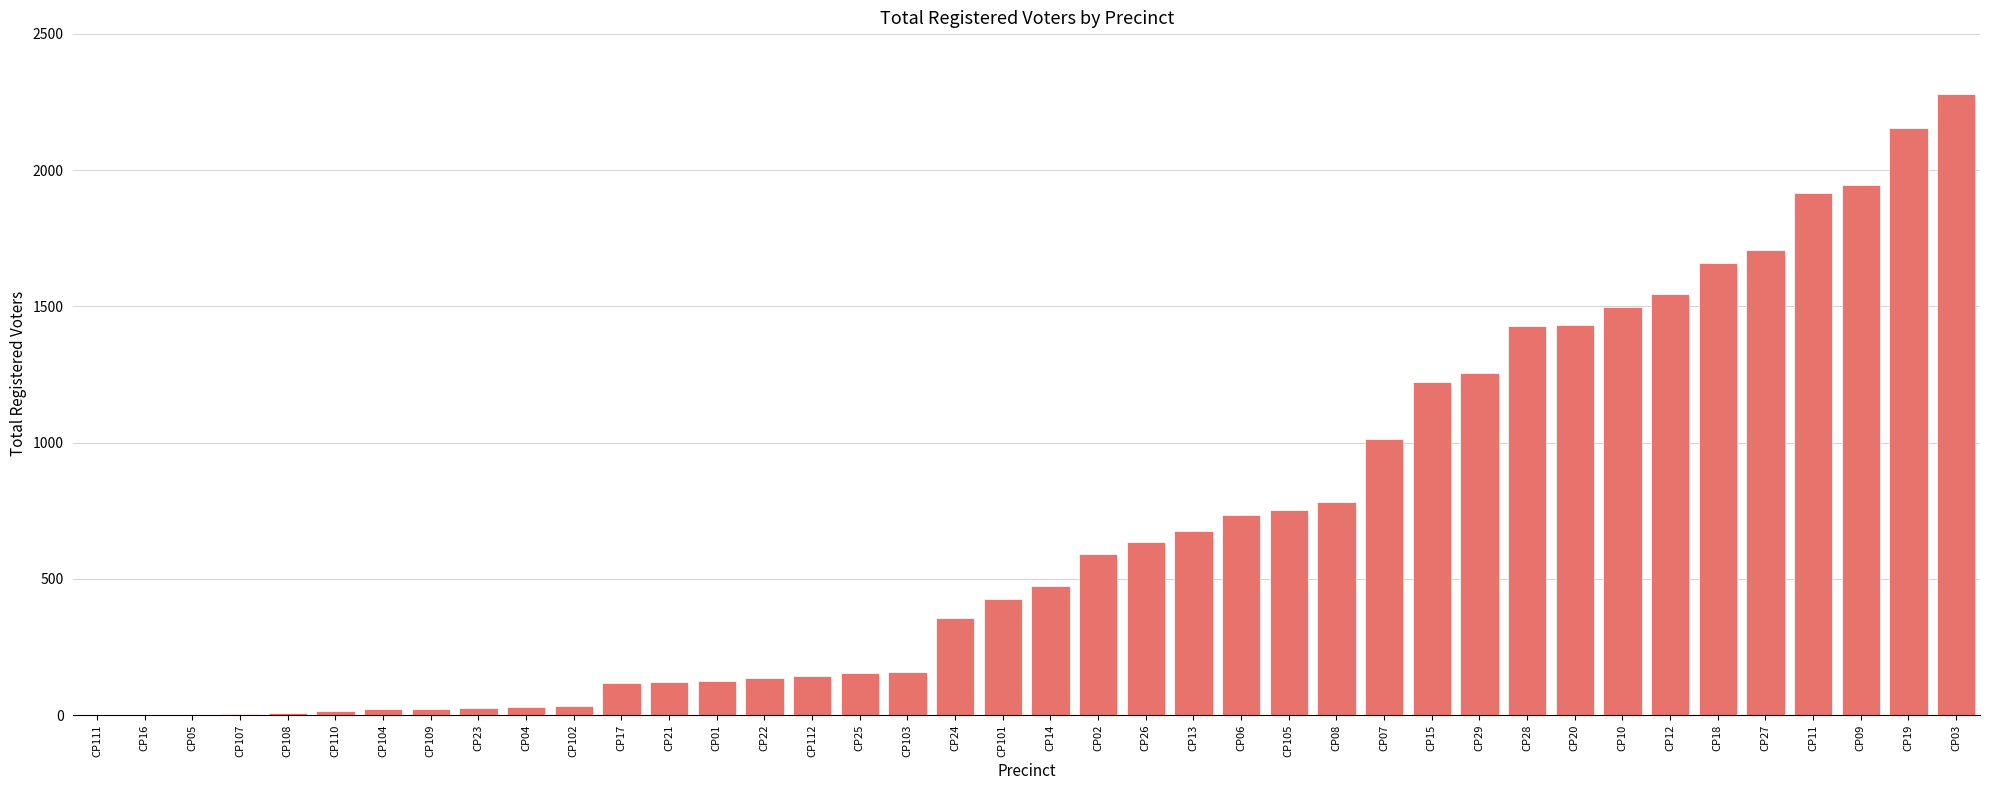

What is the greatest value displayed?

2278